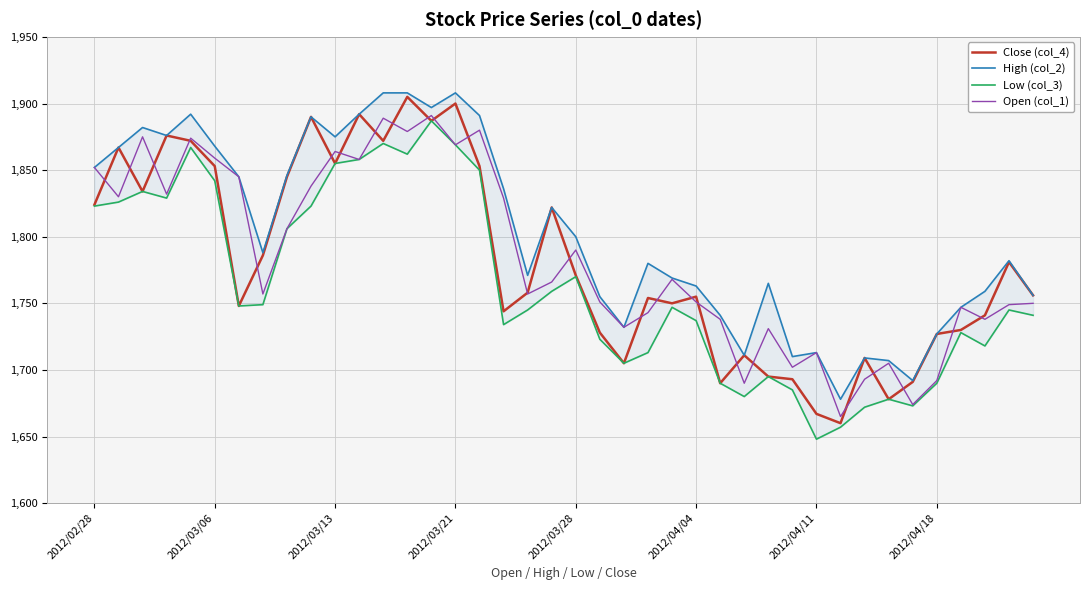

The value of High (col_2) at 29 is 1710. True or false?

True